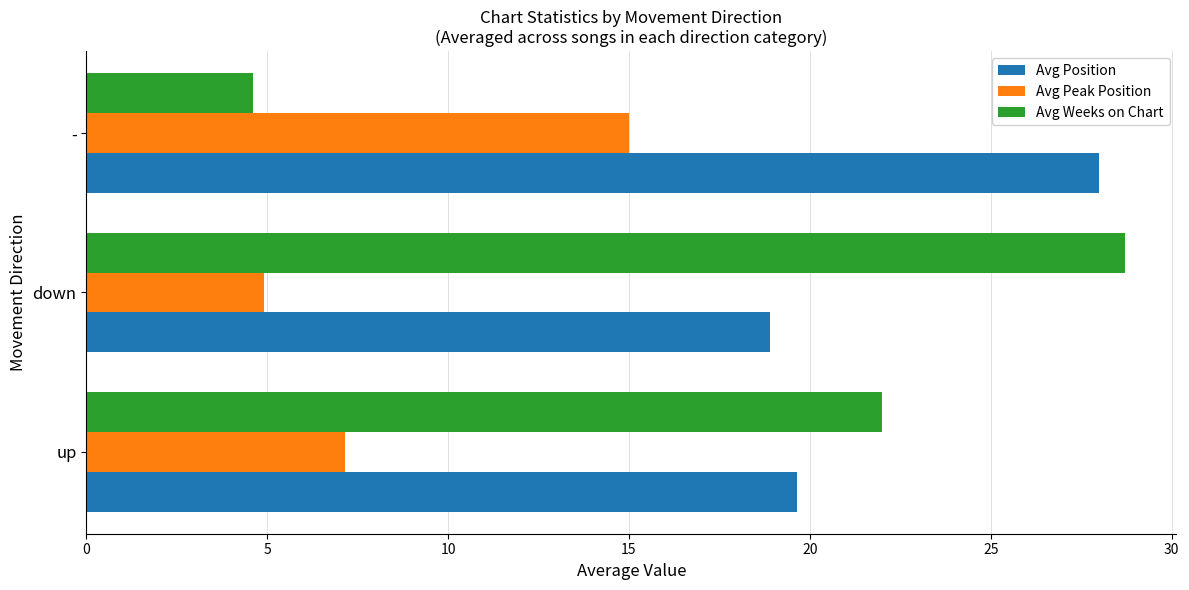

What is the difference between the second highest and minimum values in the Avg Position series?

0.7